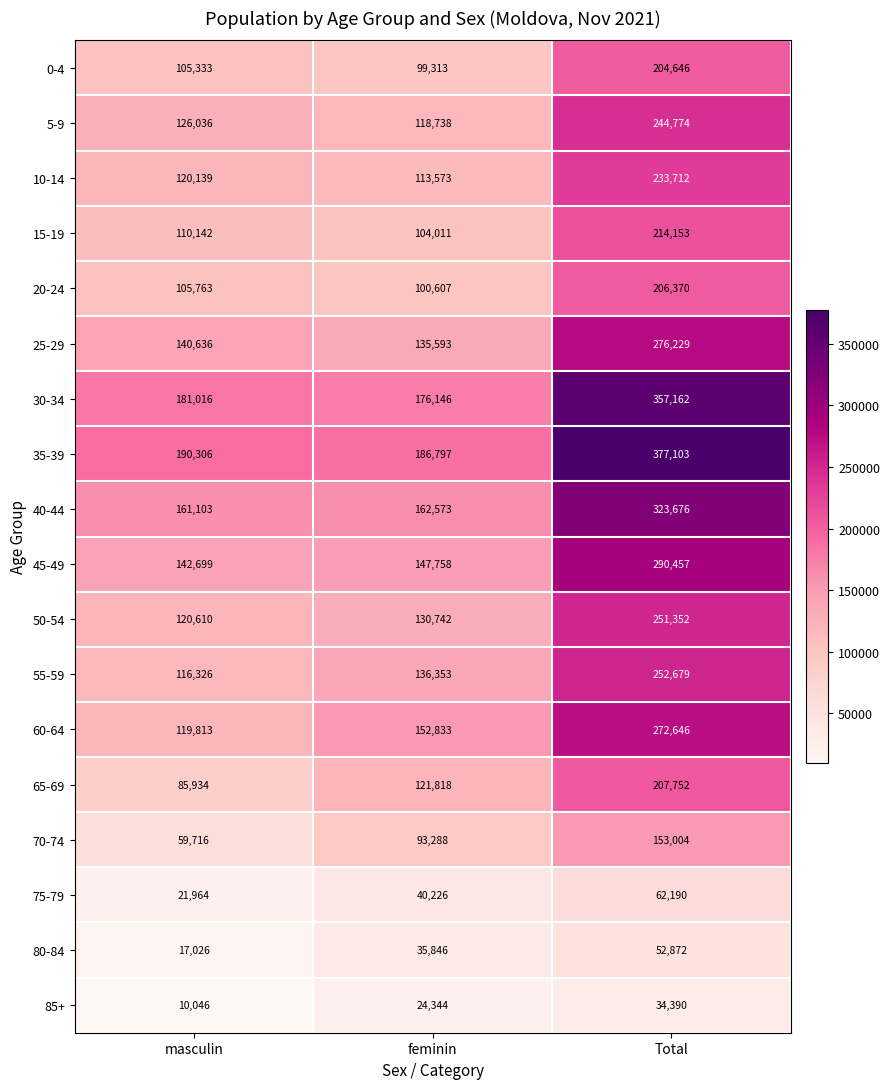

What is the difference between the maximum and minimum values in the 60-64 series?

152833